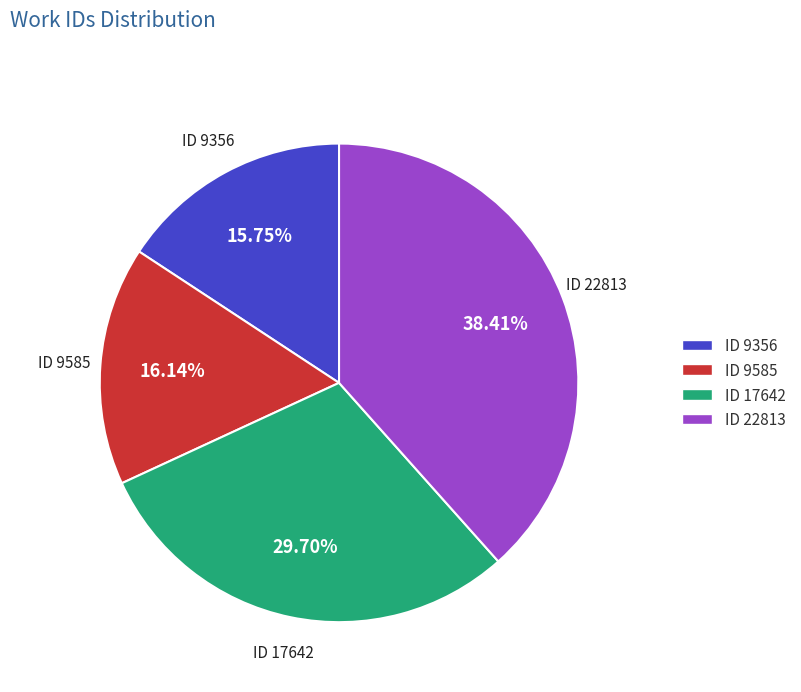

How many slices are in this pie chart?

4